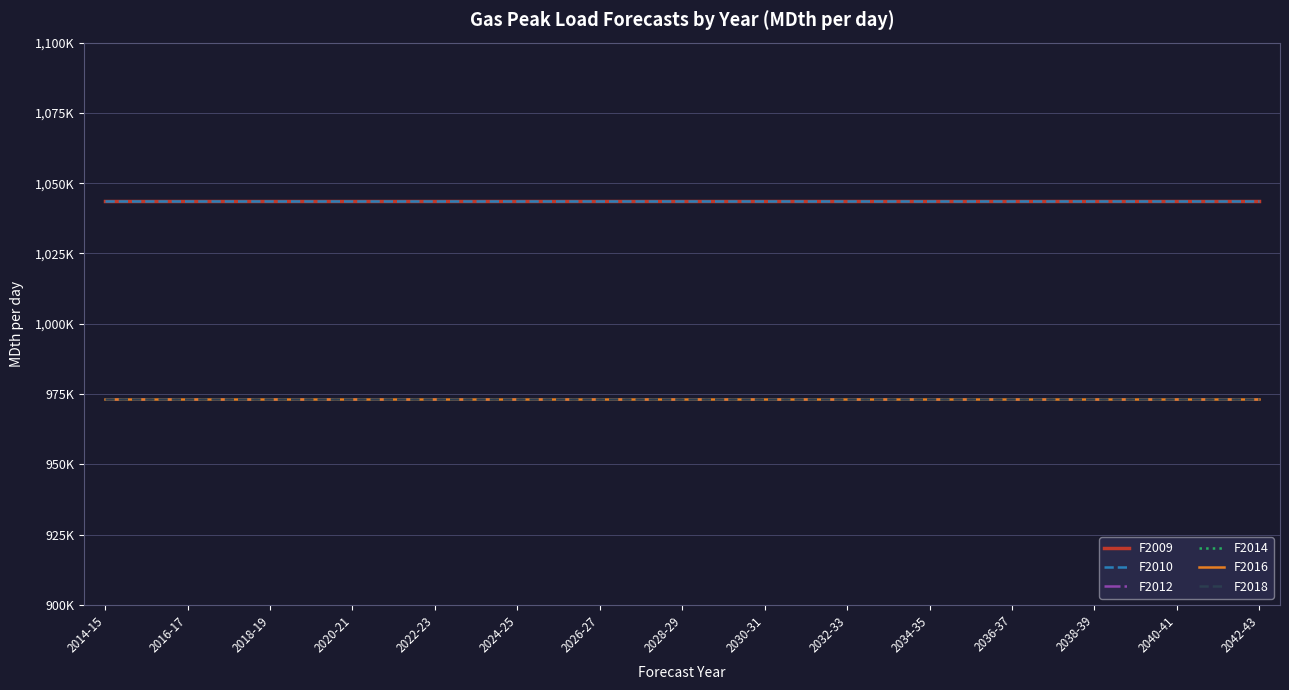

List the series in order of their peak value, lowest first.

F2012, F2014, F2016, F2018, F2009, F2010